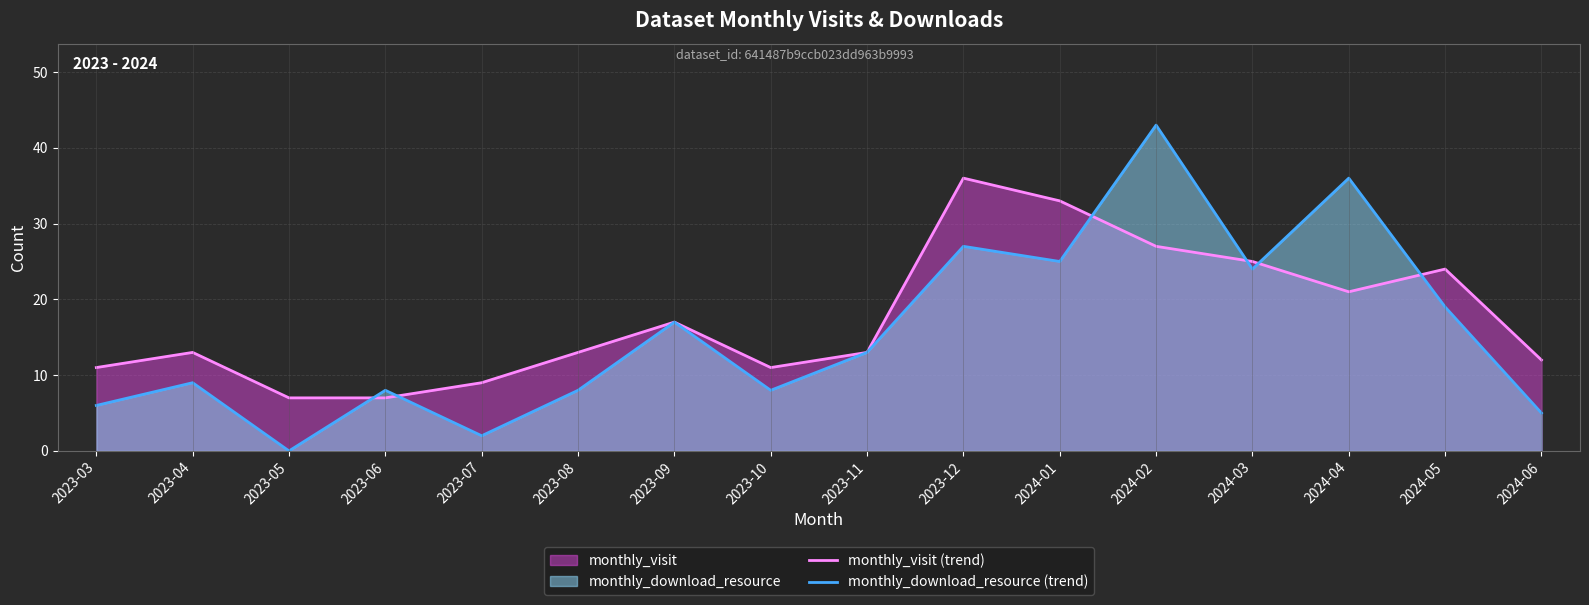

Rank the categories by monthly_visit (trend) value from lowest to highest.

2023-05, 2023-06, 2023-07, 2023-03, 2023-10, 2024-06, 2023-04, 2023-08, 2023-11, 2023-09, 2024-04, 2024-05, 2024-03, 2024-02, 2024-01, 2023-12